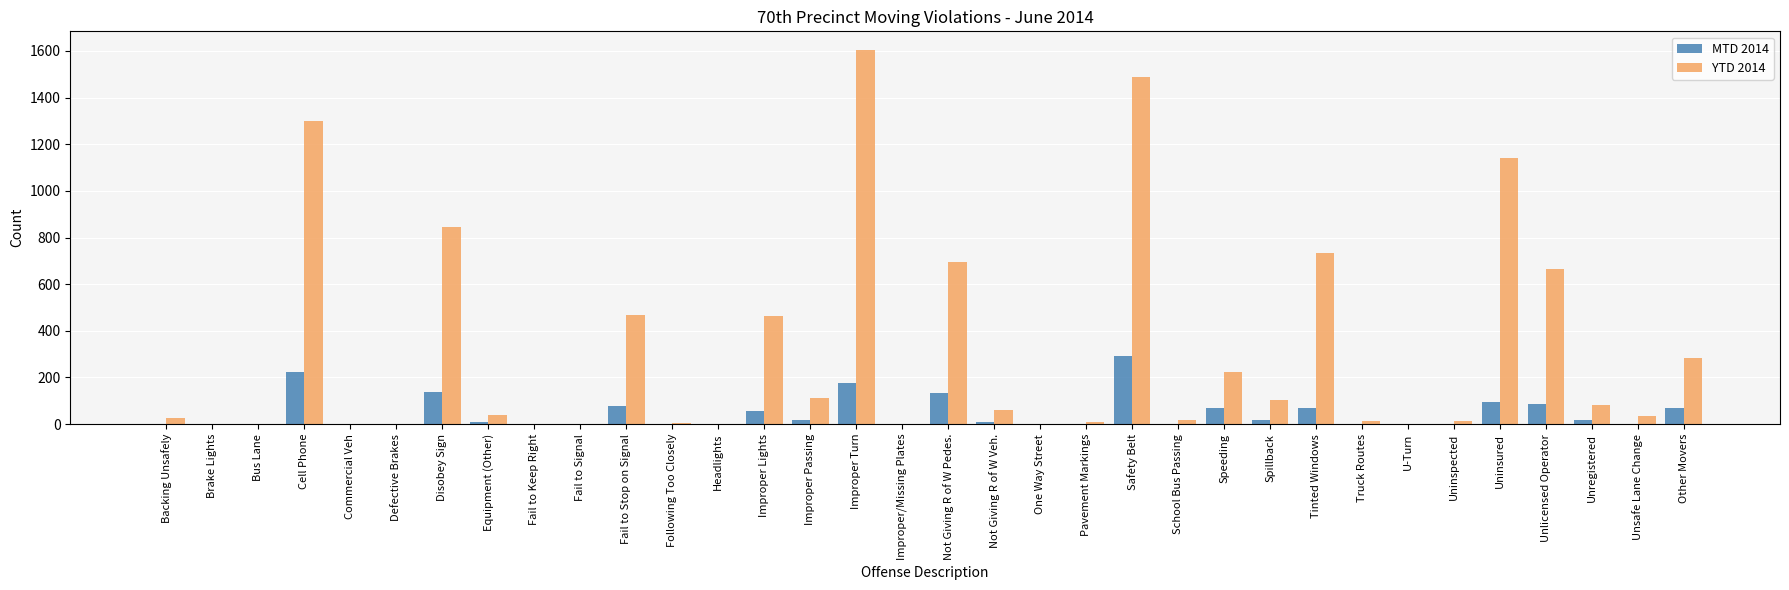

What is the sum of the MTD 2014 values at Headlights and Unlicensed Operator?

87